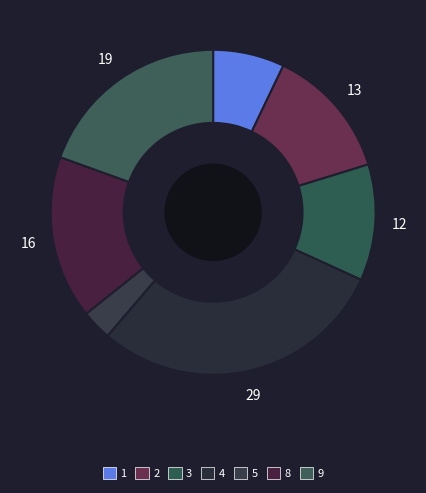

How many slices are in this pie chart?

7